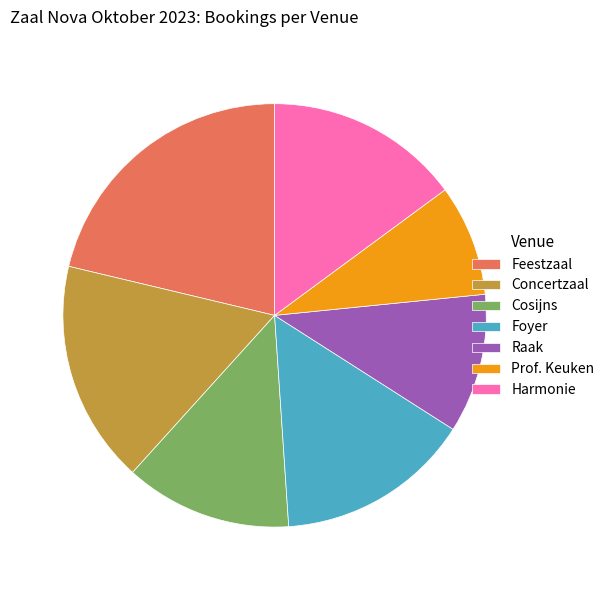

Combined, do Prof. Keuken and Raak account for over 50%?

No